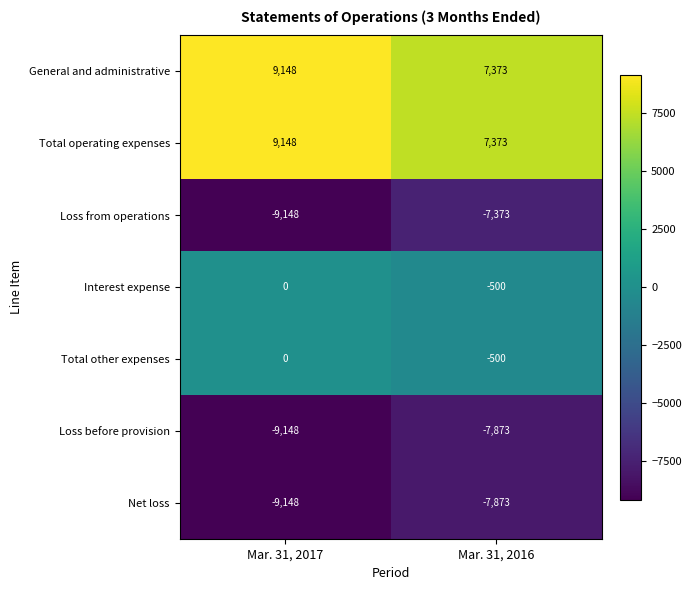

List the labels in order of Loss before provision value, largest first.

Mar. 31, 2016, Mar. 31, 2017